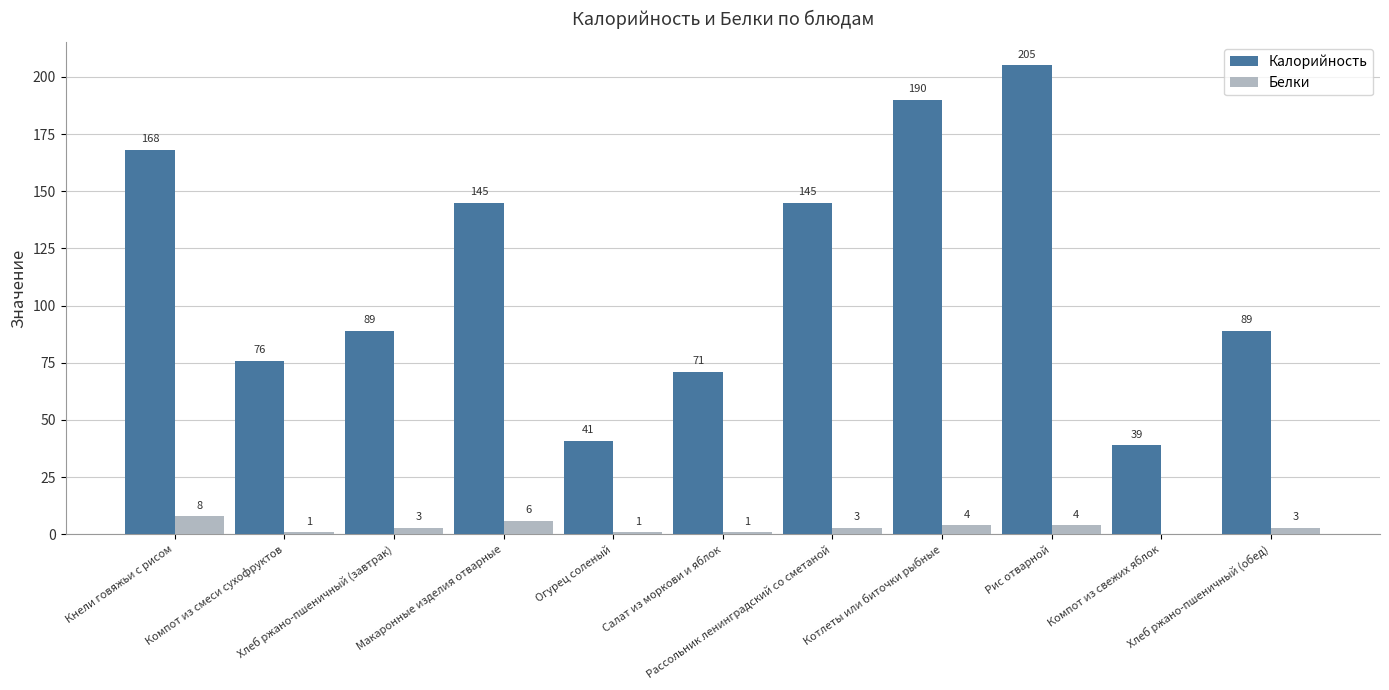

Reading left to right, list all the values displayed in this chart.

Калорийность: 168	76	89	145	41	71	145	190	205	39	89
Белки: 8	1	3	6	1	1	3	4	4	0	3